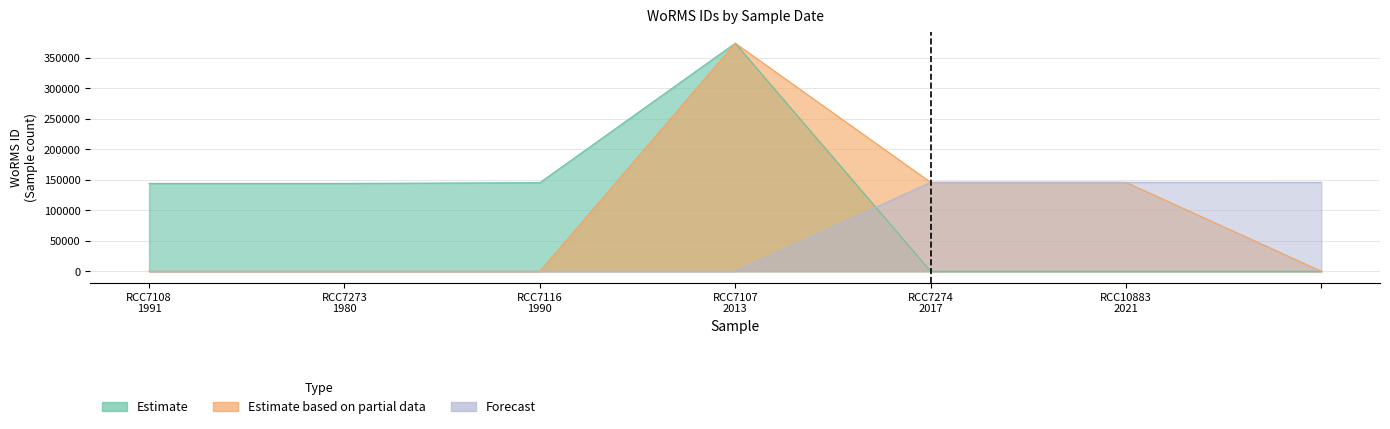

True or false: Estimate based on partial data and Estimate intersect in this chart.

False